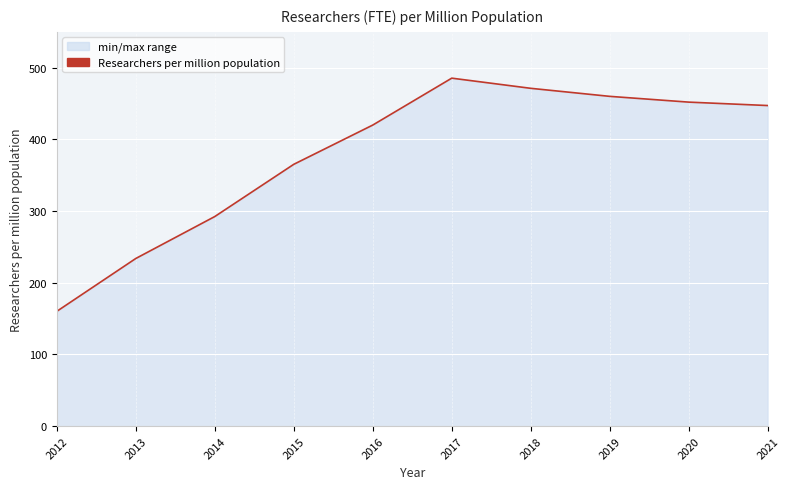

Where does the data first go above 447?

2017